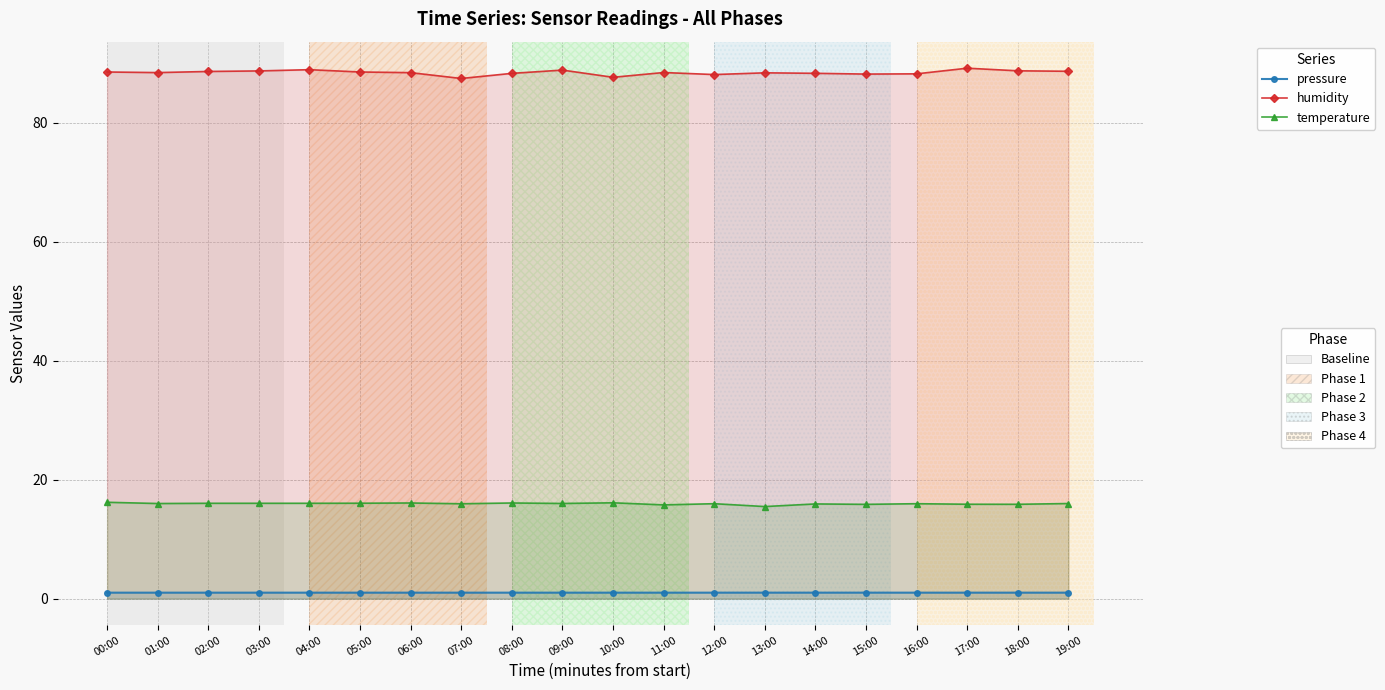

List the labels in order of humidity value, largest first.

17:00, 04:00, 09:00, 18:00, 03:00, 19:00, 02:00, 00:00, 05:00, 11:00, 01:00, 06:00, 13:00, 14:00, 08:00, 16:00, 15:00, 12:00, 10:00, 07:00